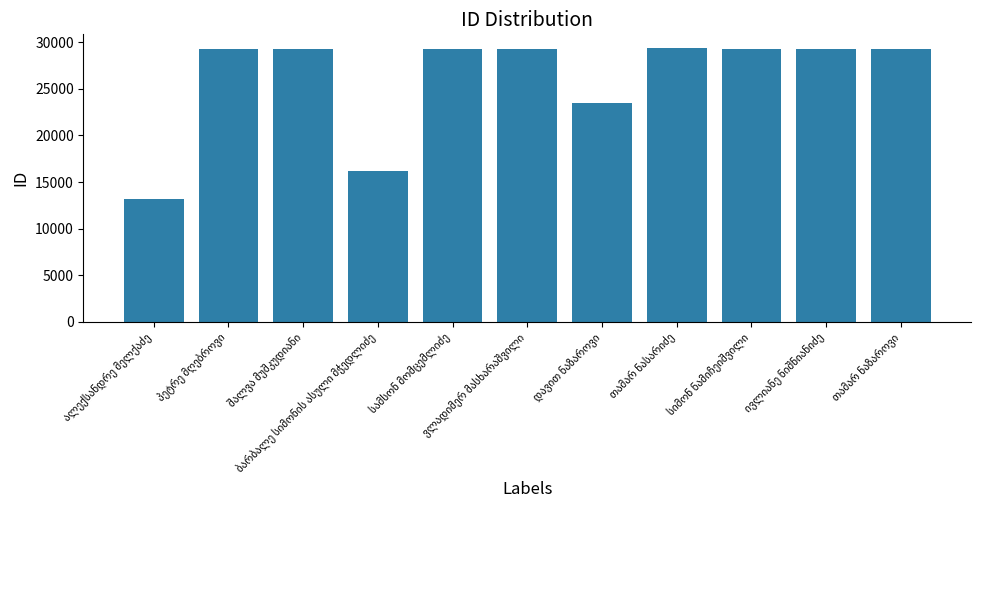

What is the sum of all values?

287111